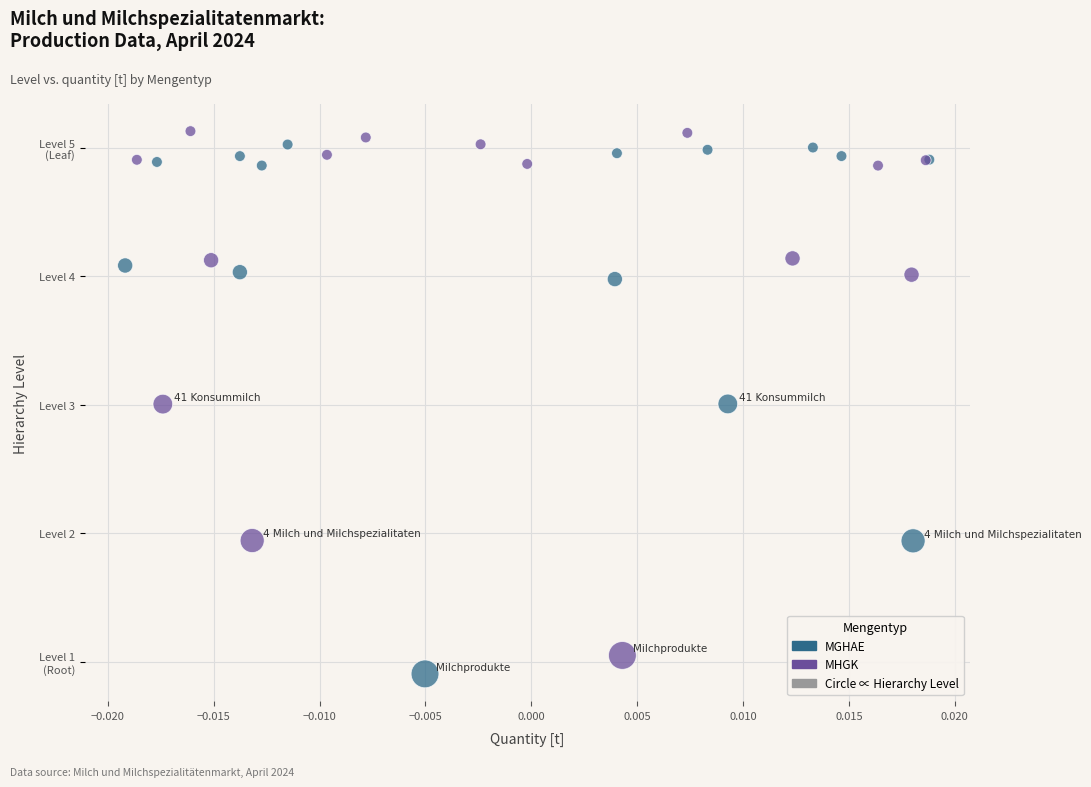

Which series contains the highest Y value?

MHGK